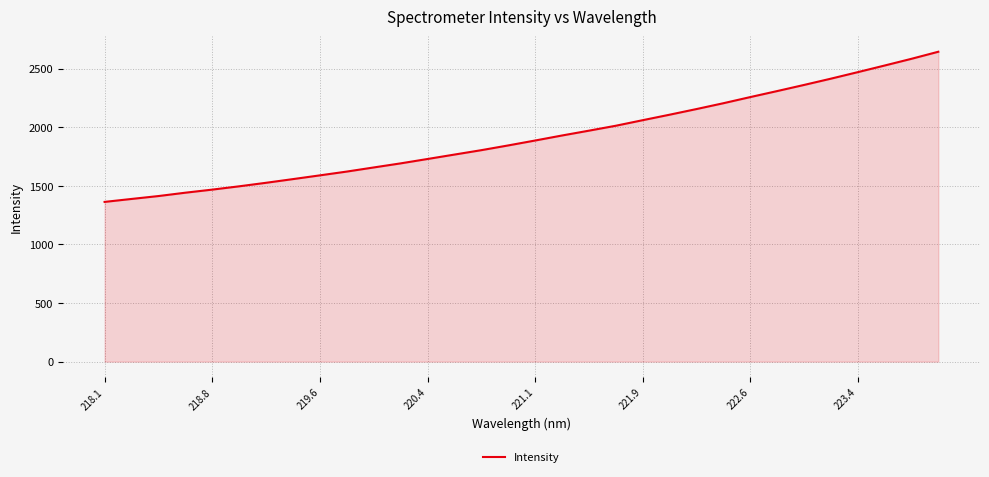

True or false: the data has more than 1 interior local peaks.

False